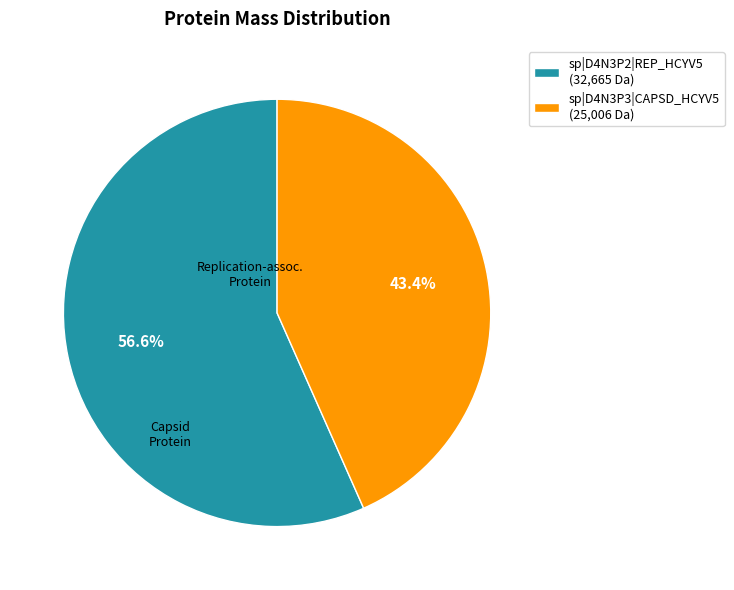

To the nearest percent, what is the combined percentage of sp|D4N3P2|REP_HCYV5 and sp|D4N3P3|CAPSD_HCYV5?

100%